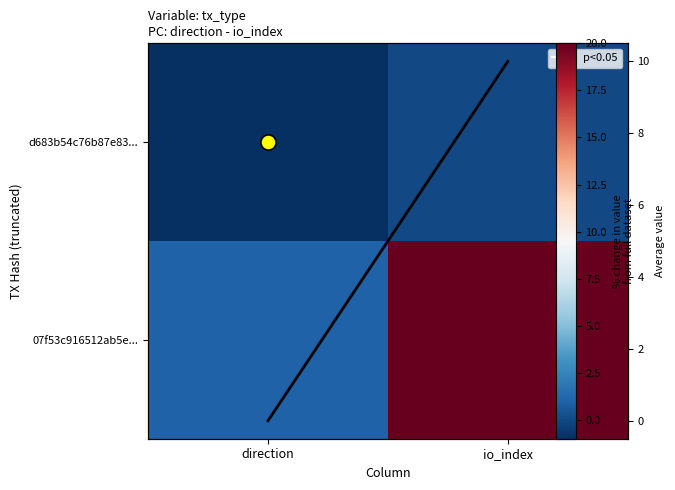

Is it true that d683b54c76b87e83... equals -1 at direction?

False